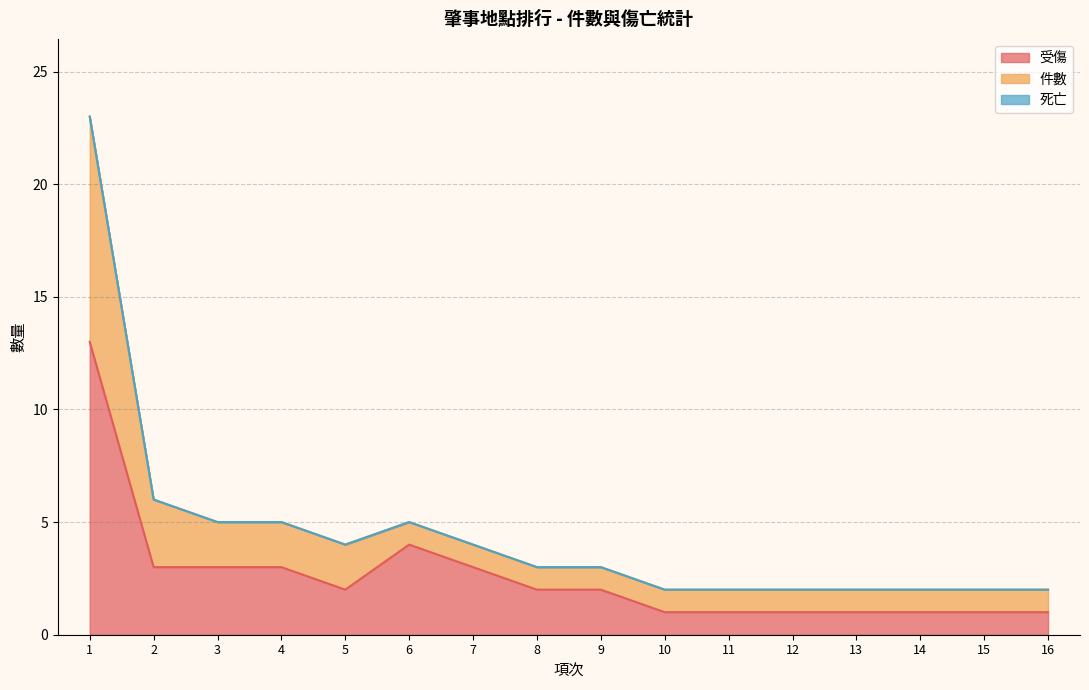

What is the spread (max minus min) of values at 6?

1